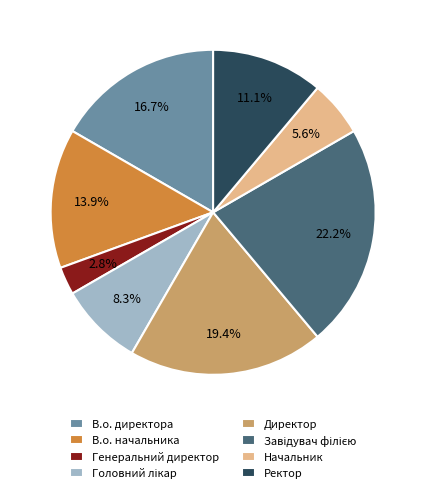

To the nearest percent, what is the difference between the largest and smallest slice percentages?

19%